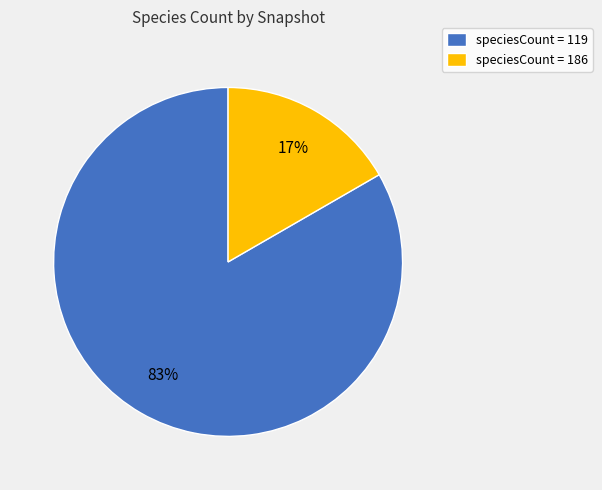

Is there a majority slice in this chart?

Yes